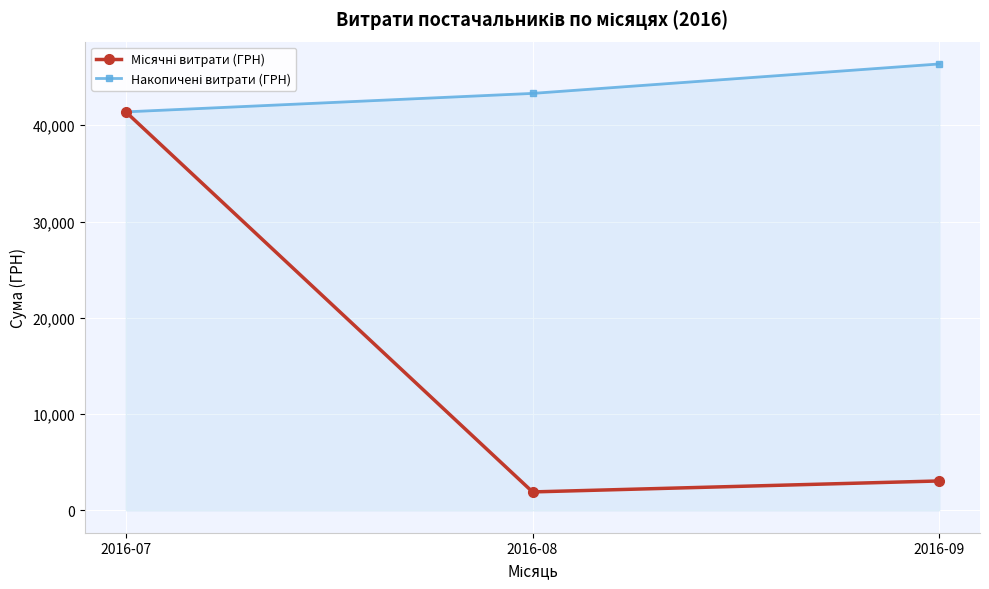

At which category does the chart reach its minimum across all series?

2016-08